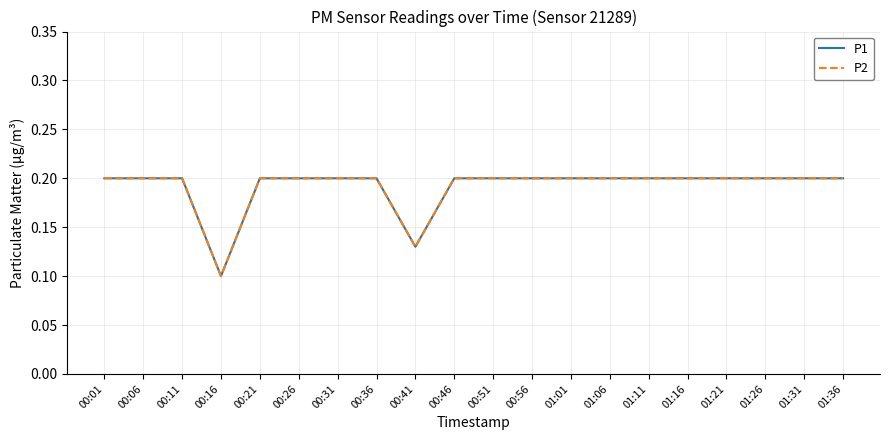

In P1, how many points are lower than both neighbors (excluding endpoints)?

2